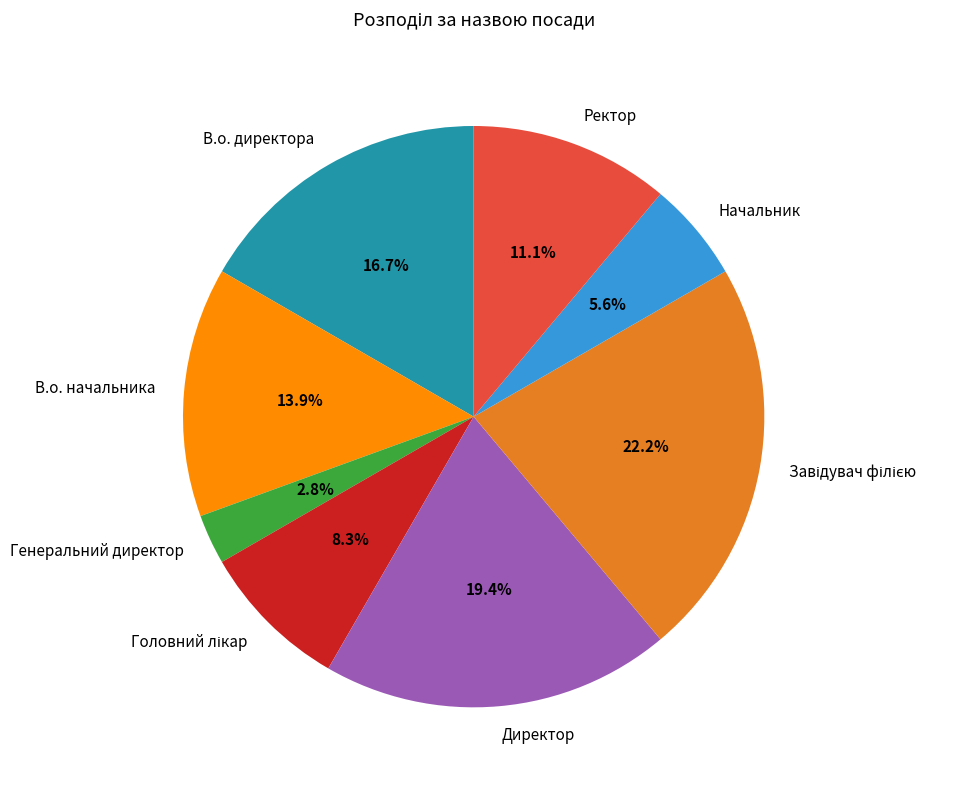

Which category has the smallest portion of the pie?

Генеральний директор